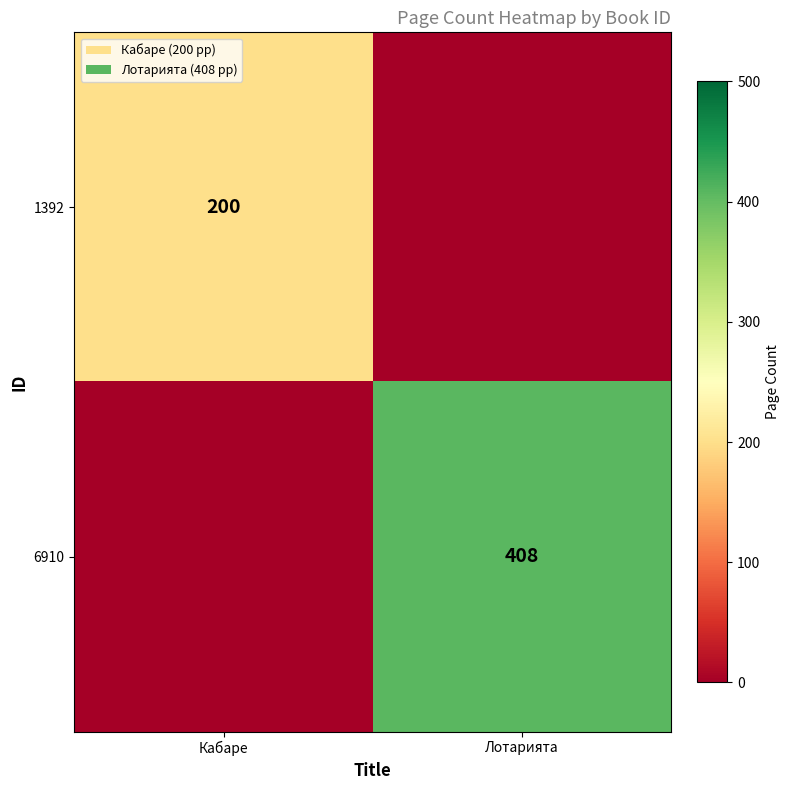

Is it true that 1392 equals 200 at Кабаре?

True